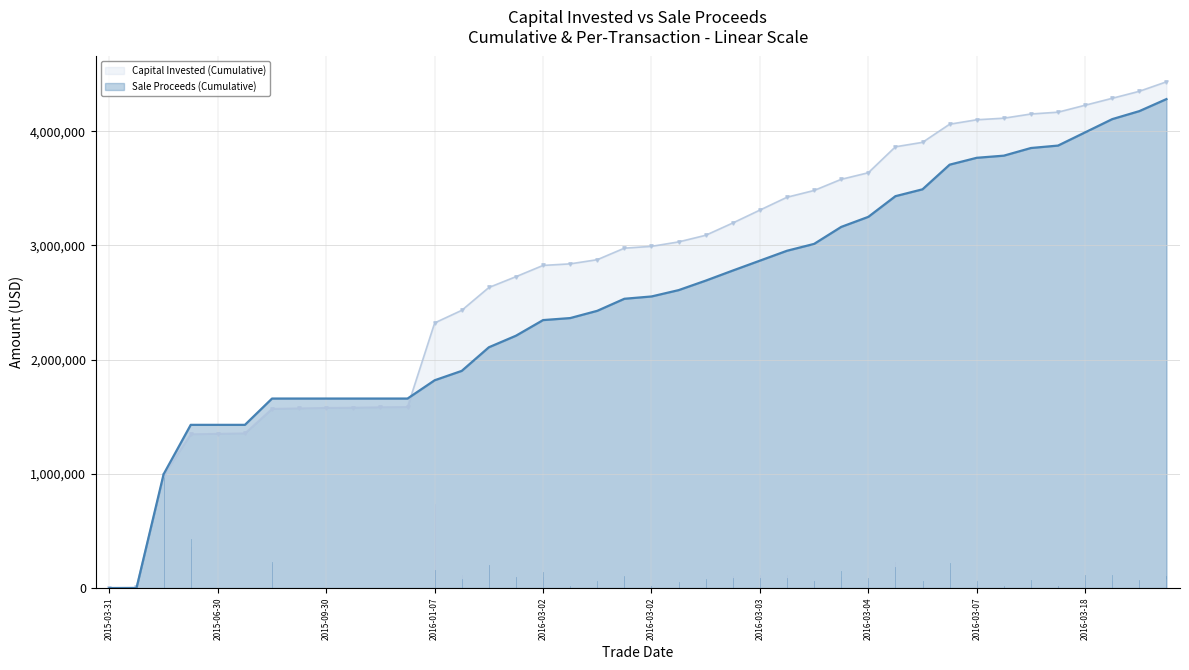

Which has a higher value, 17 or 35?

35